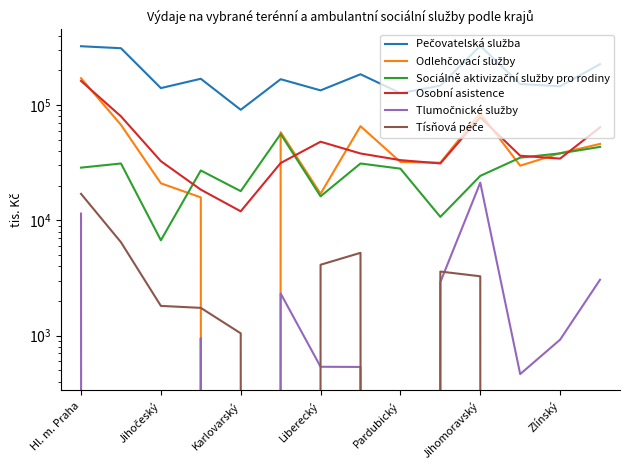

At which label does Odlehčovací služby first exceed 38212?

Hl. m. Praha